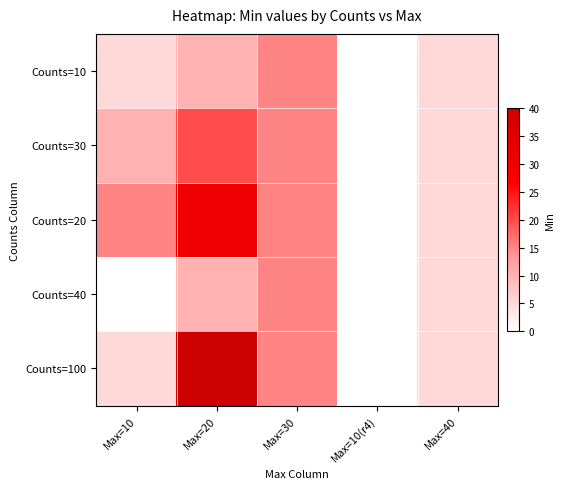

Reading left to right, what are all the values shown in this chart?

Counts=10: Max=10=5	Max=20=10	Max=30=15	Max=10(r4)=0	Max=40=5
Counts=30: Max=10=10	Max=20=20	Max=30=15	Max=10(r4)=0	Max=40=5
Counts=20: Max=10=15	Max=20=30	Max=30=15	Max=10(r4)=0	Max=40=5
Counts=40: Max=10=0	Max=20=10	Max=30=15	Max=10(r4)=0	Max=40=5
Counts=100: Max=10=5	Max=20=40	Max=30=15	Max=10(r4)=0	Max=40=5